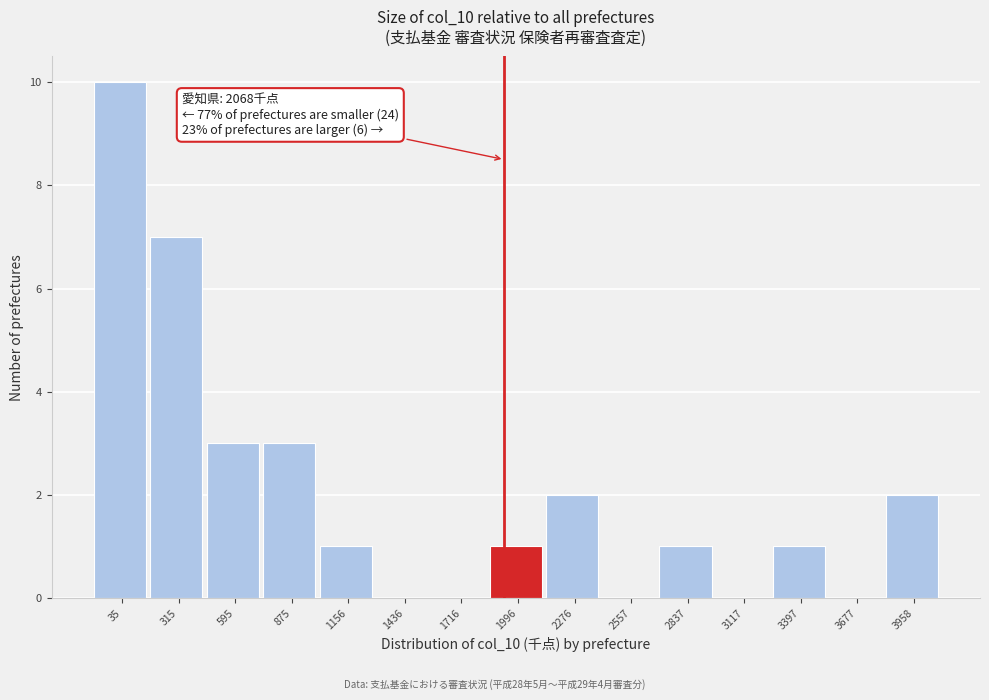

Reading right to left, what are all the values shown in this chart?

3958=2	3677=0	3397=1	3117=0	2837=1	2557=0	2276=2	1996=1	1716=0	1436=0	1156=1	875=3	595=3	315=7	35=10